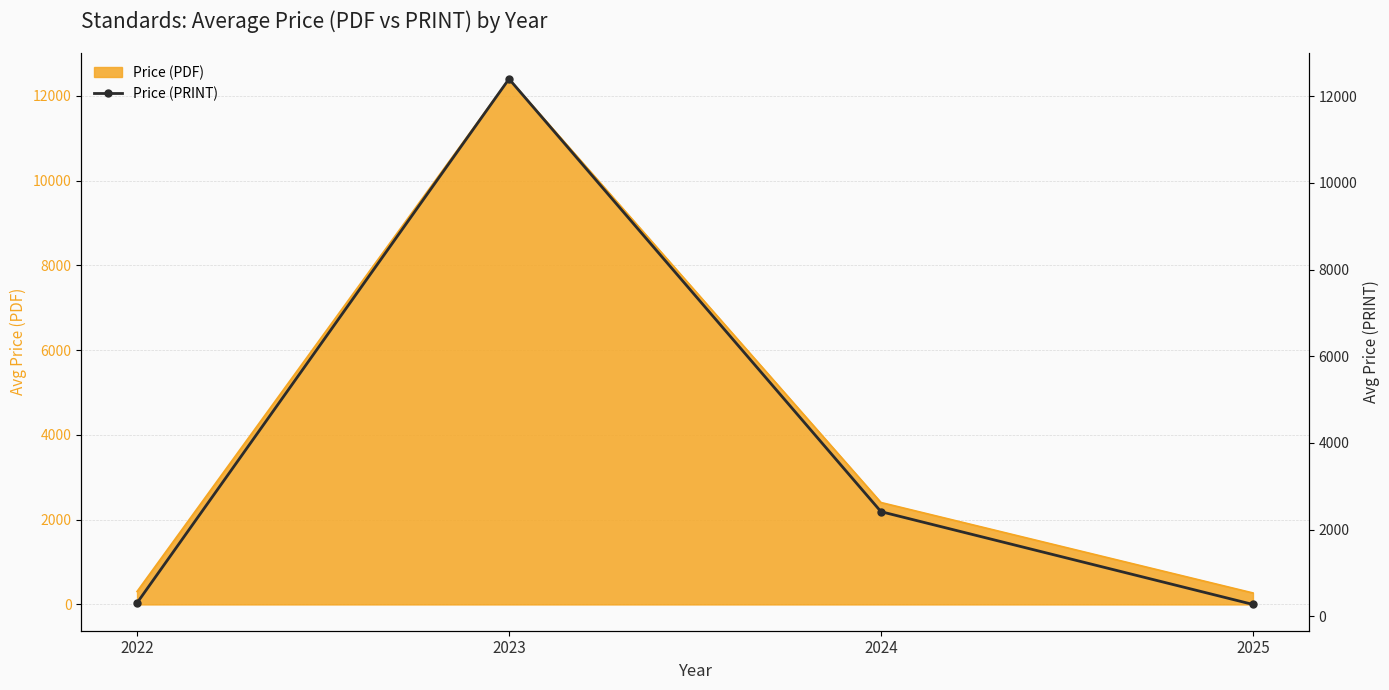

Which has a higher value, 2023 or 2022?

2023